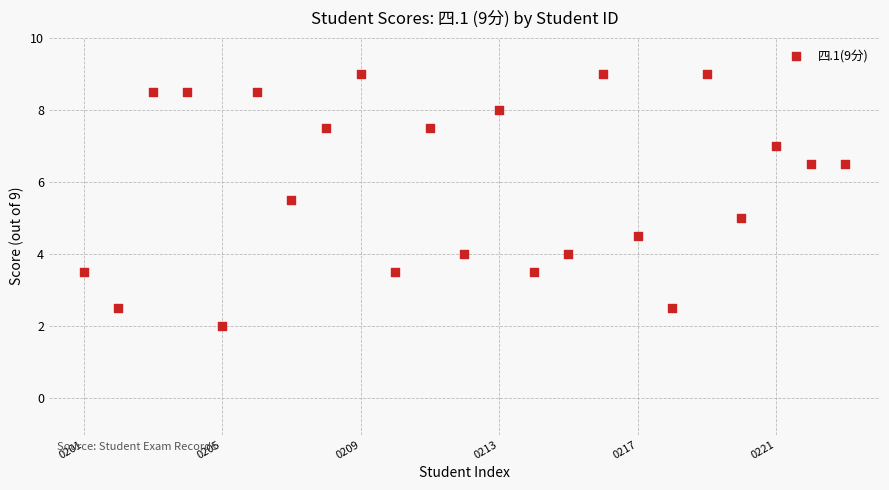

What is the range of Y values (max minus min)?

7.0